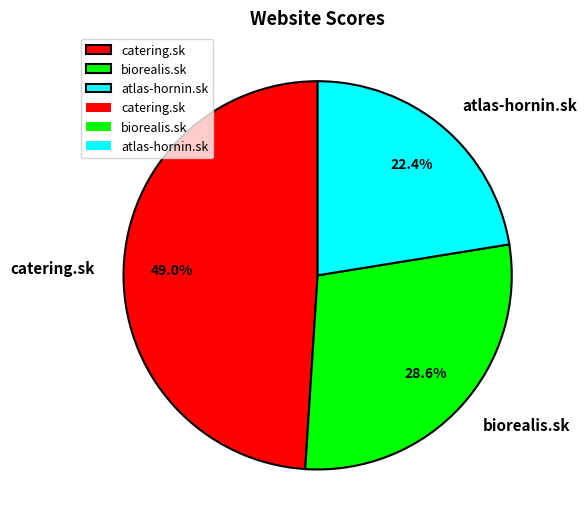

Which category has the biggest portion of the pie?

catering.sk